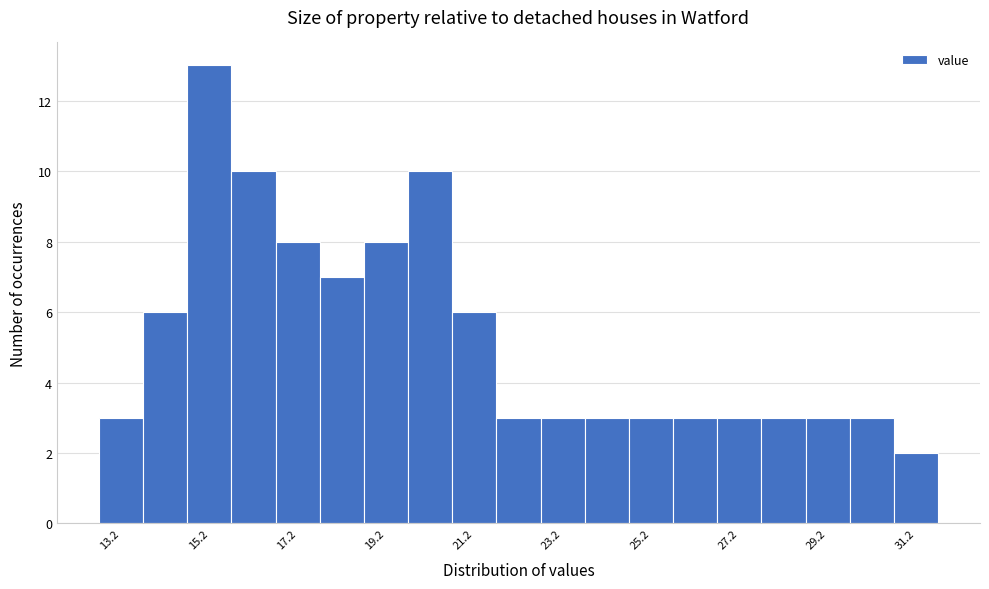

How tall is the bar that spans 21.7 to 22.7 on the x-axis? Neither the bar edges nor the heights are printed on the chart, so give them approximately, as read against the axes.

3